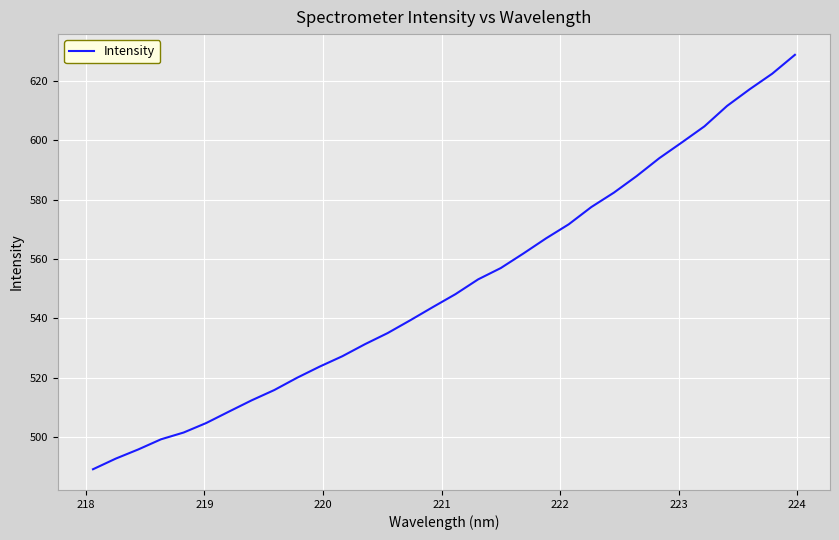

What is the greatest value displayed?

628.7